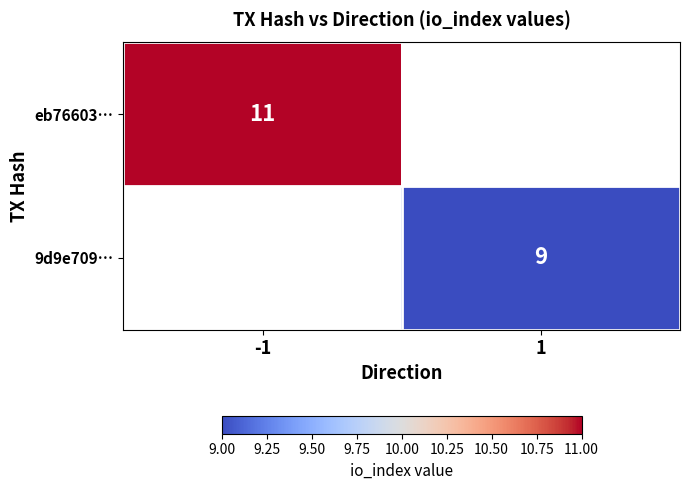

The value of 9d9e709… at 1 is 9. True or false?

True